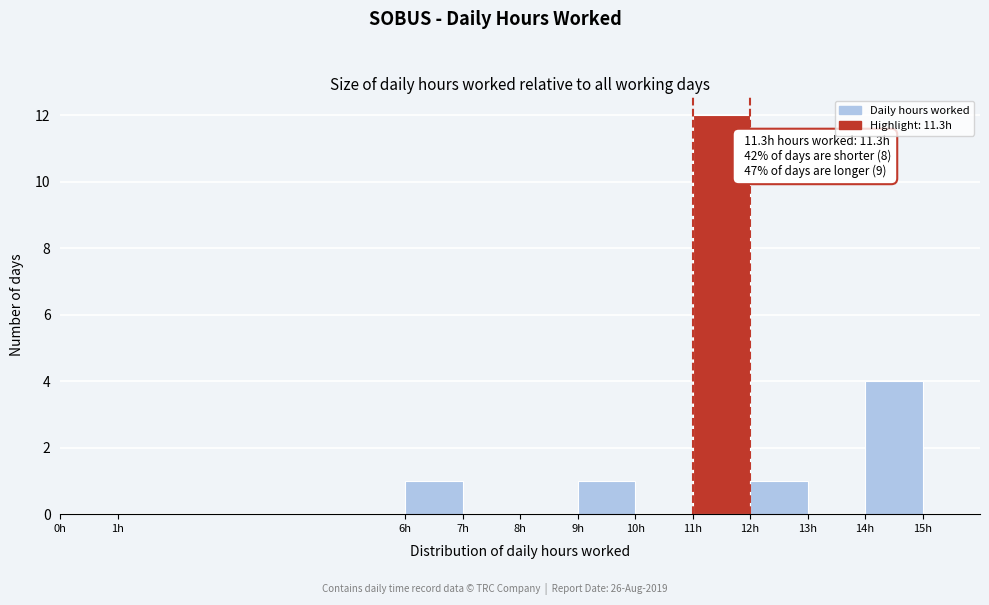

Over which range of the x-axis is the bar tallest?

11 to 12